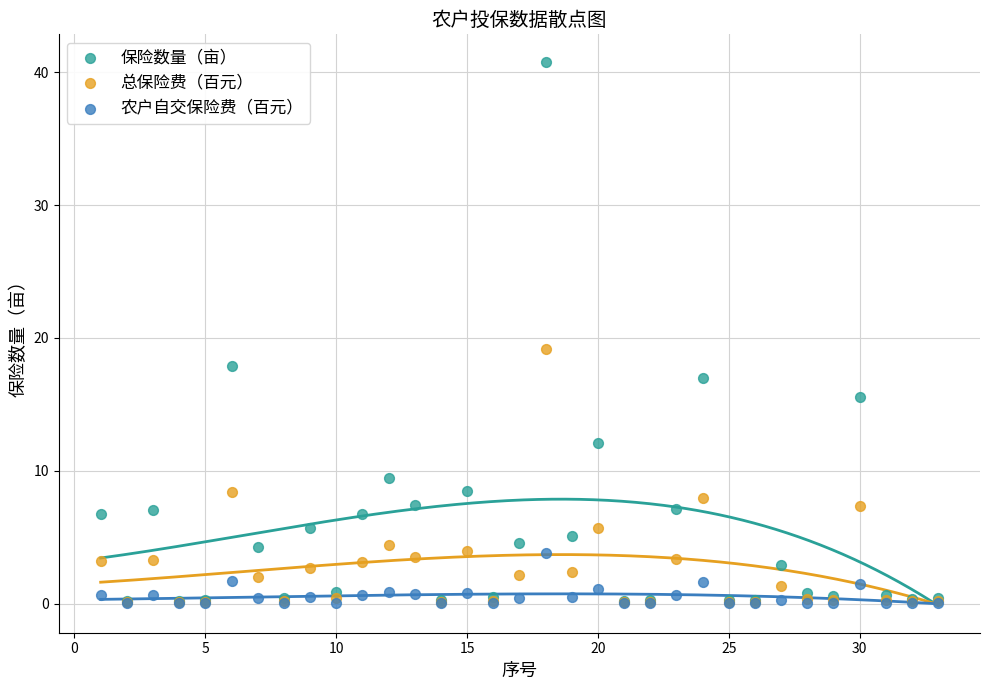

Across all series, what Y value is closest to 20?

19.2